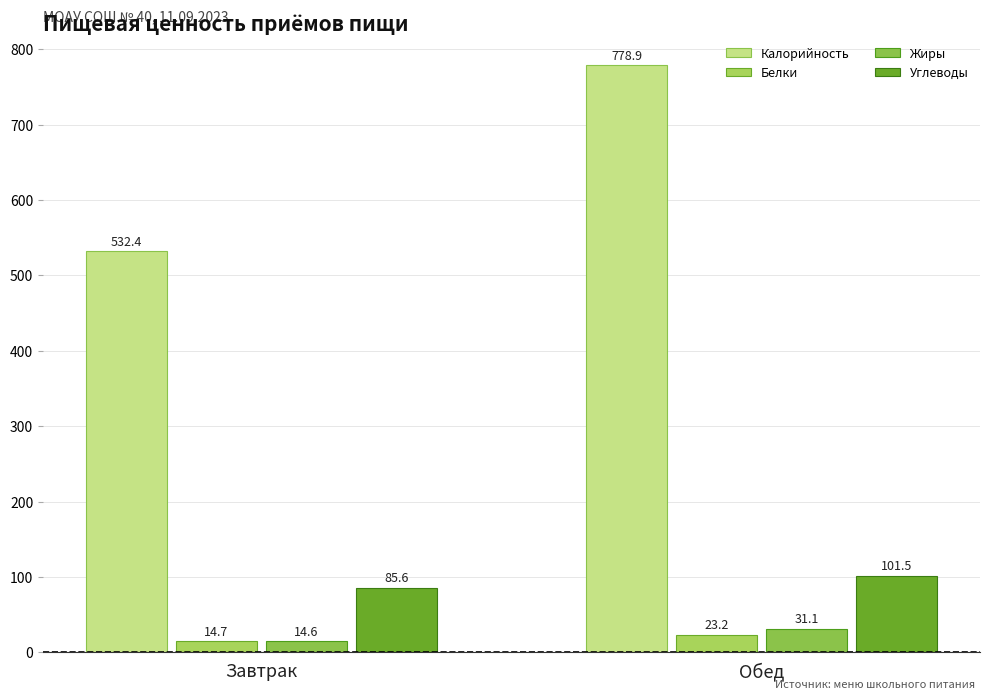

Where is Углеводы nearest to the value 93?

Завтрак